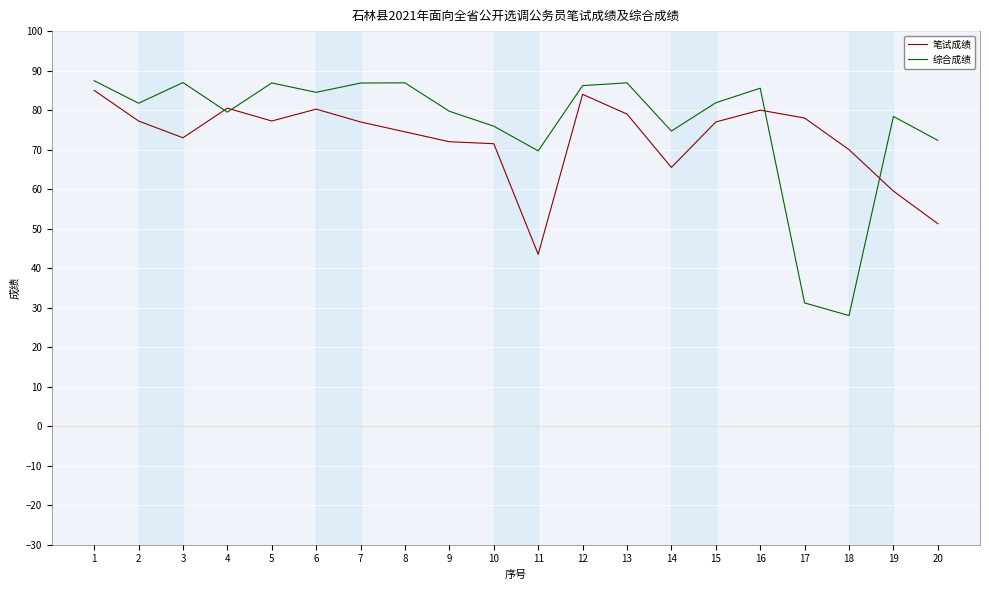

Count the number of data series in this chart.

2